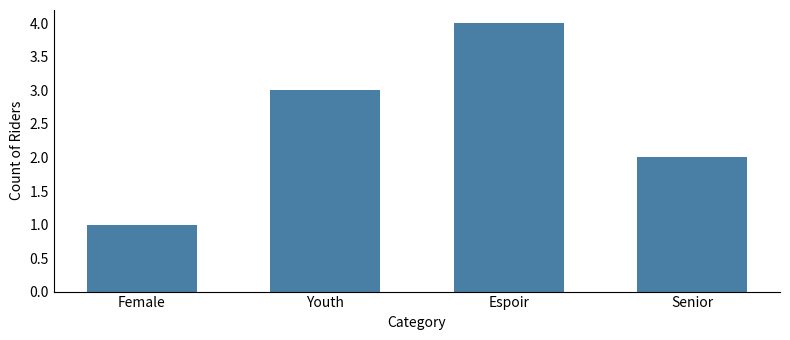

What is the value of the 2nd bar from the left?

3